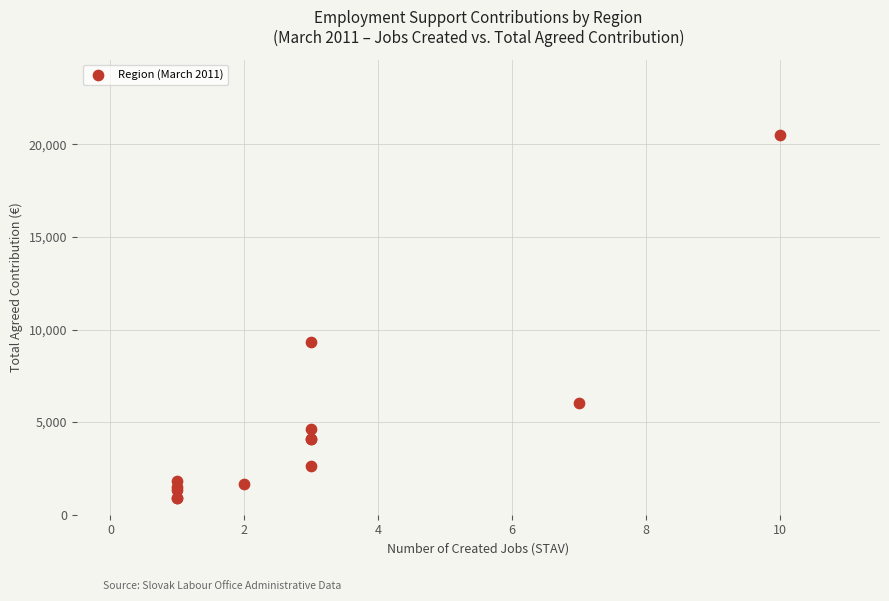

What Y value in the scatter plot is closest to 10681?

9314.2